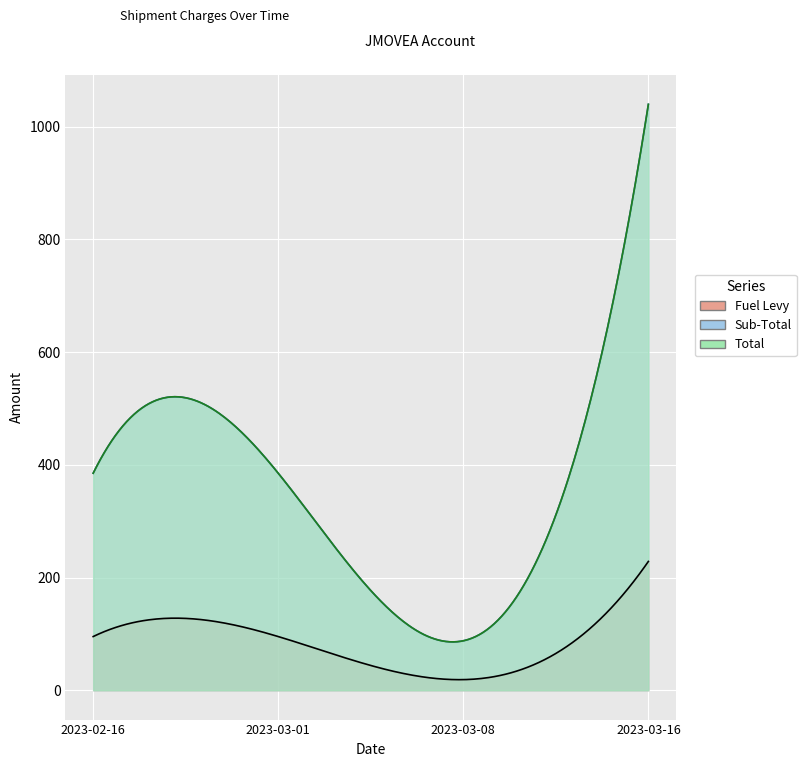

True or false: Fuel Levy has a value of 4.4 at 2023-03-08.

False